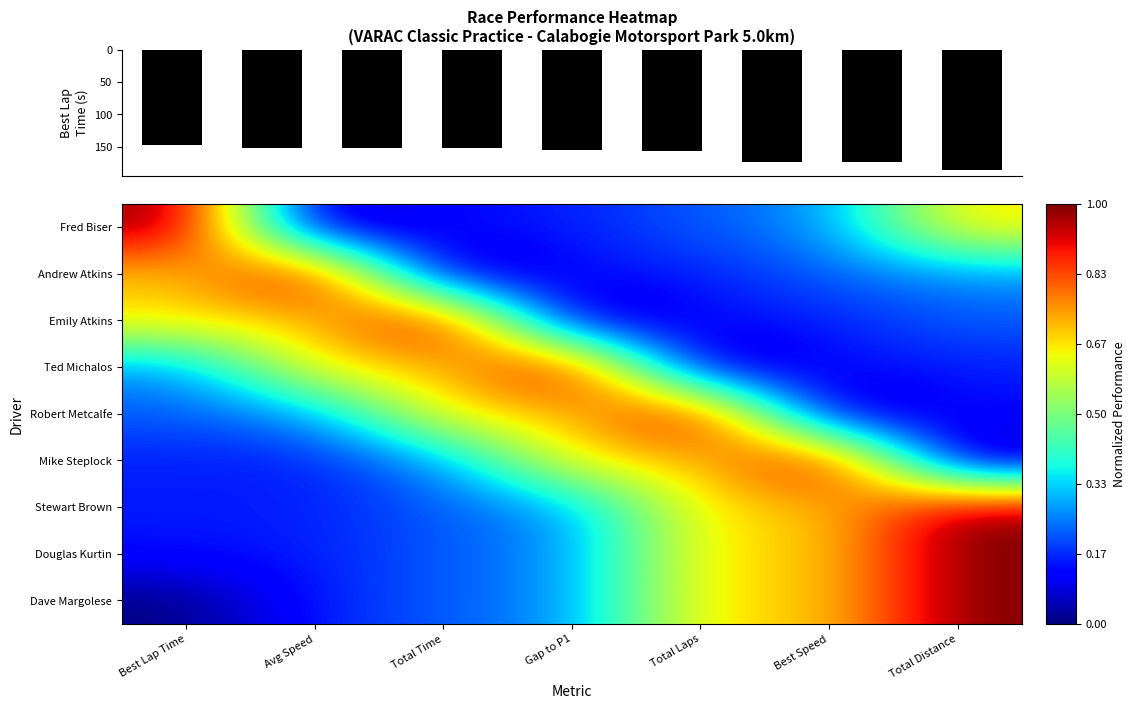

Count the number of data series in this chart.

9